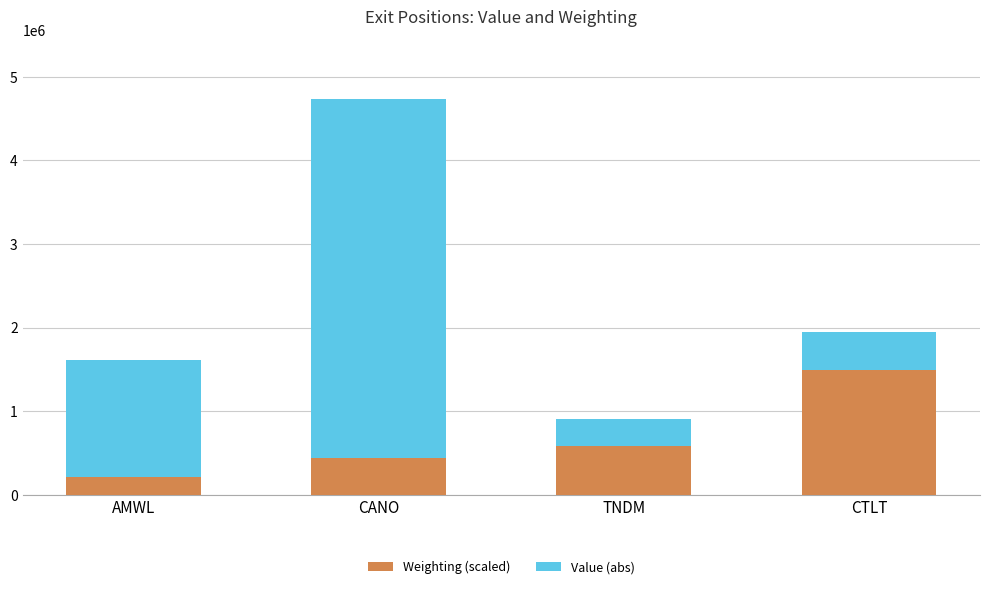

What are all the series names shown in the legend?

Weighting (scaled), Value (abs)